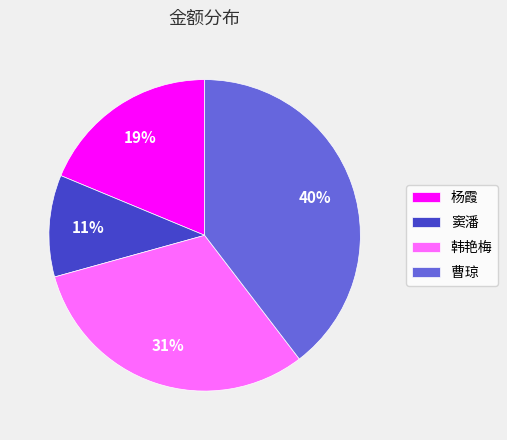

Approximately how many times larger is the value at 韩艳梅 compared to 曹琼?

0.8